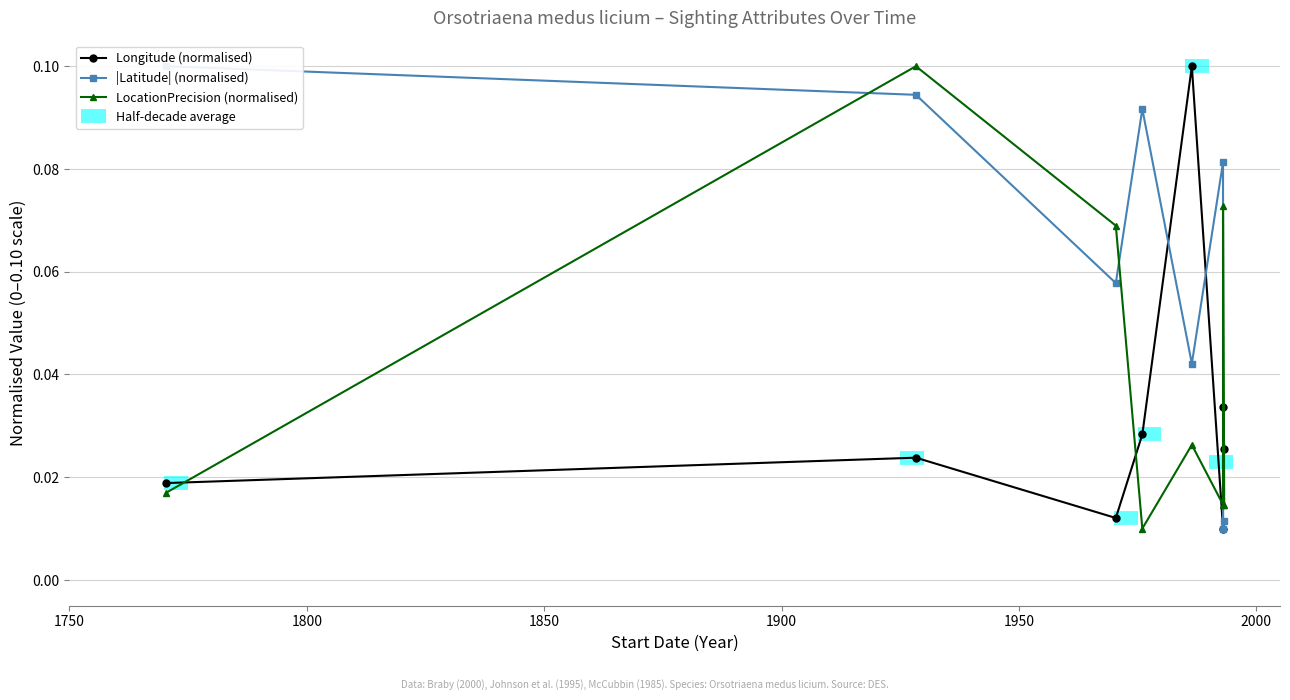

How many interior local valleys does the Latitude series have?

3